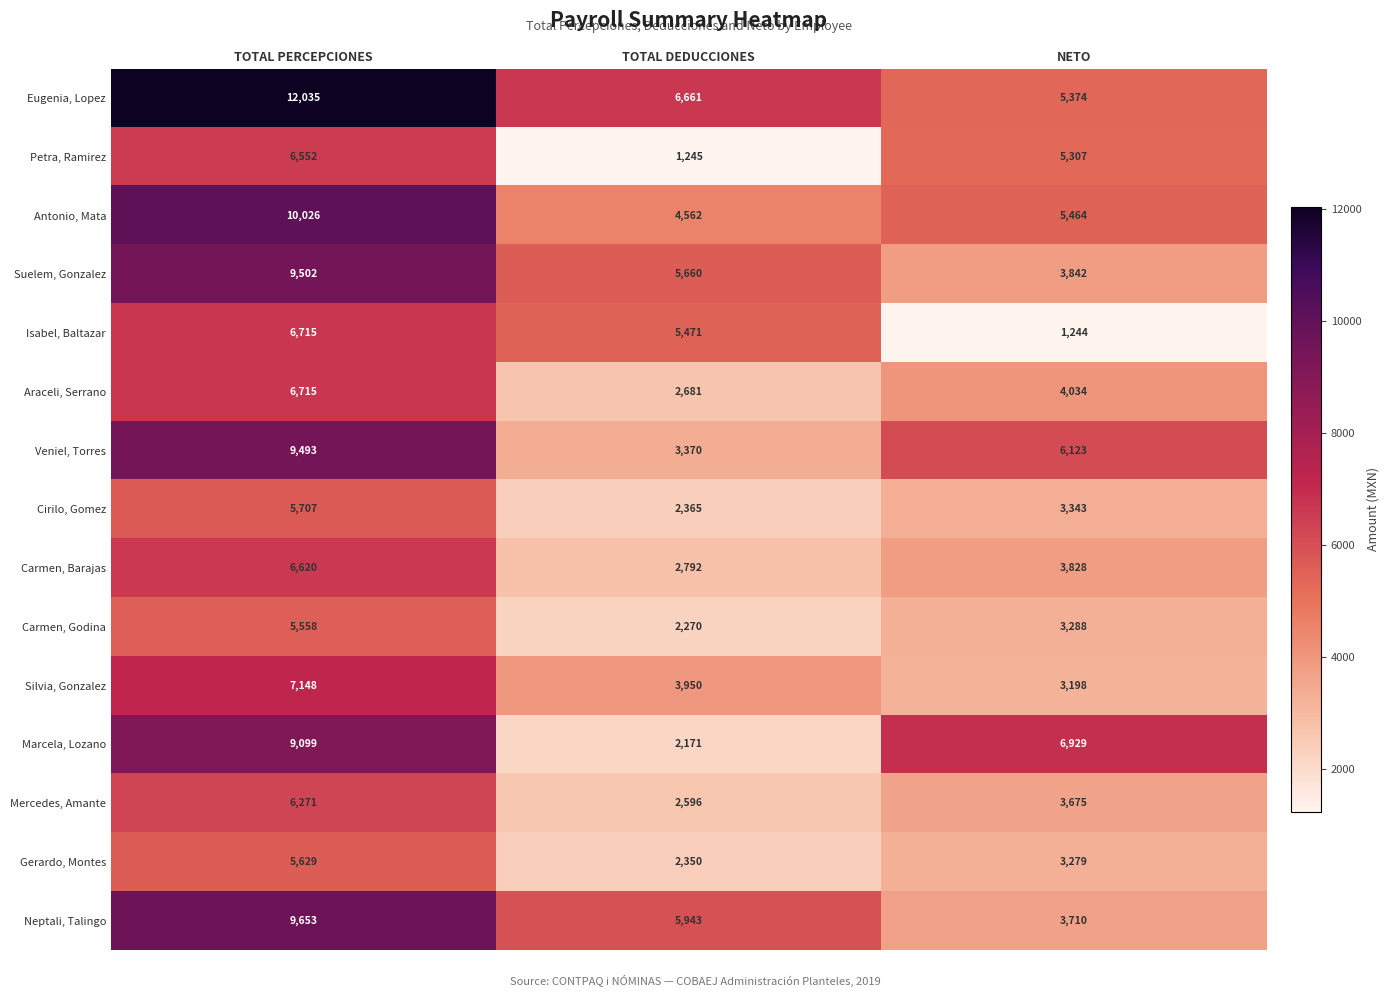

What is the sum of all Veniel, Torres values?

18986